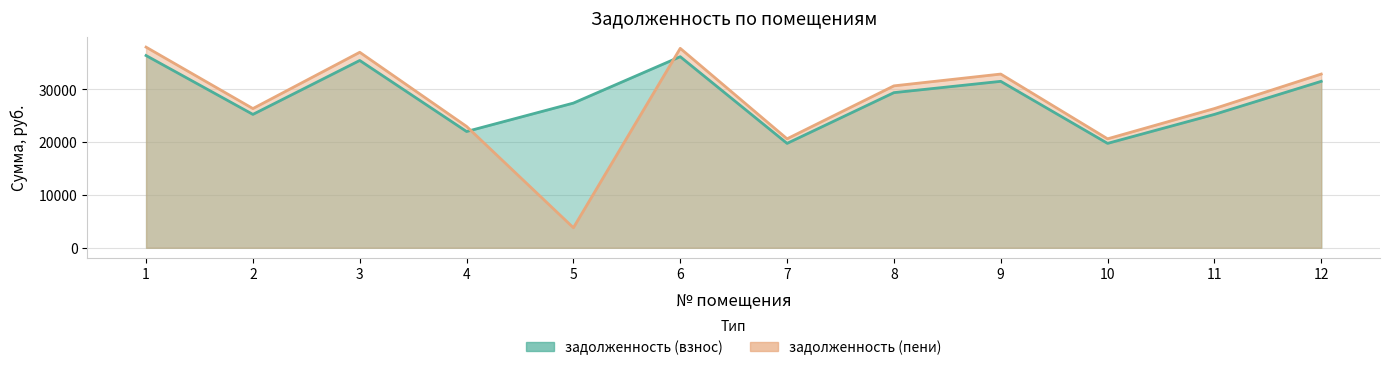

At 12, list the series in order from smallest to largest.

задолженность (взнос), задолженность (пени)